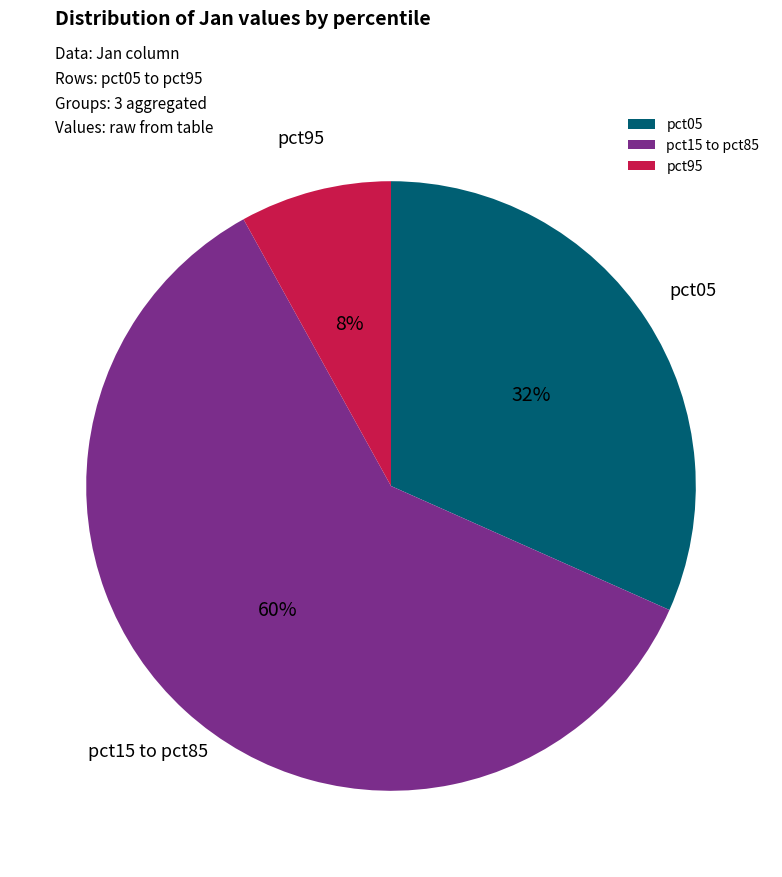

Rank the categories by value from lowest to highest.

pct95, pct05, pct15 to pct85